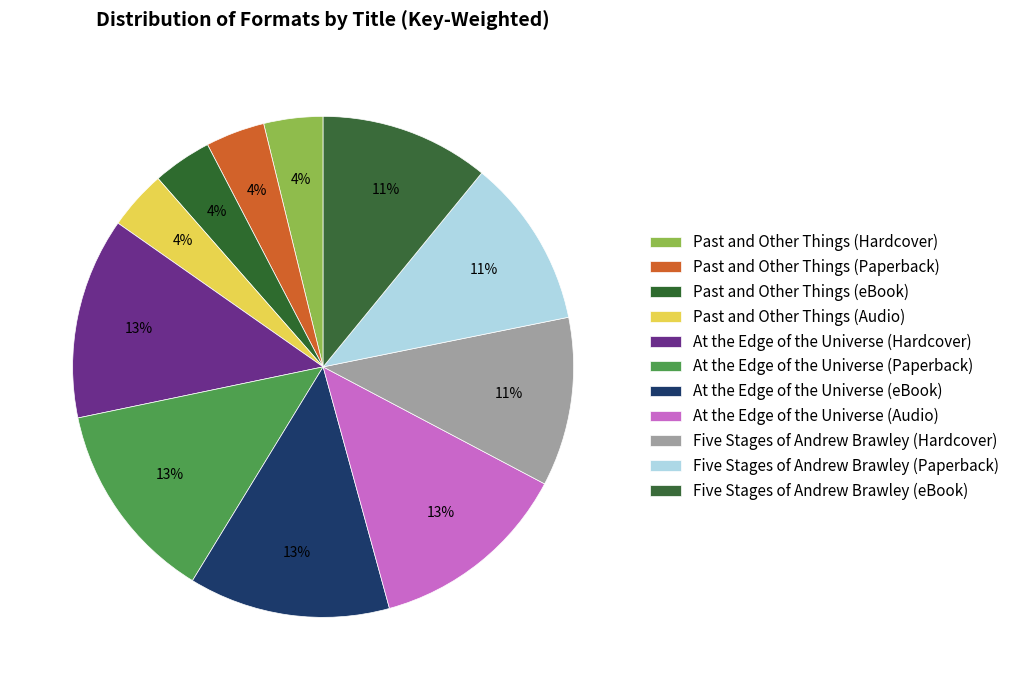

Count the number of slices in the pie.

11